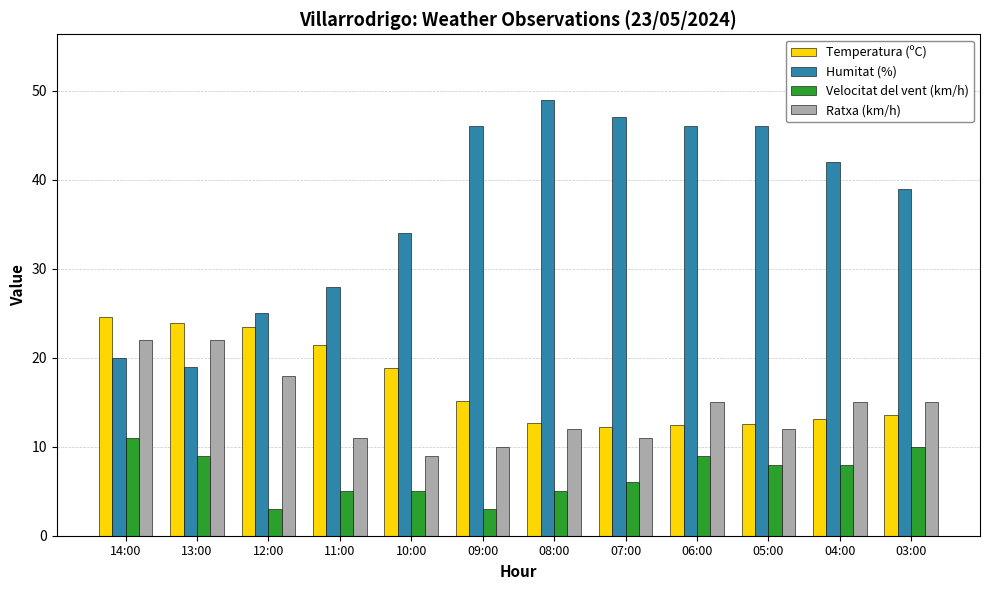

At 11:00, list the series in order from smallest to largest.

Velocitat del vent (km/h), Ratxa (km/h), Temperatura (ºC), Humitat (%)